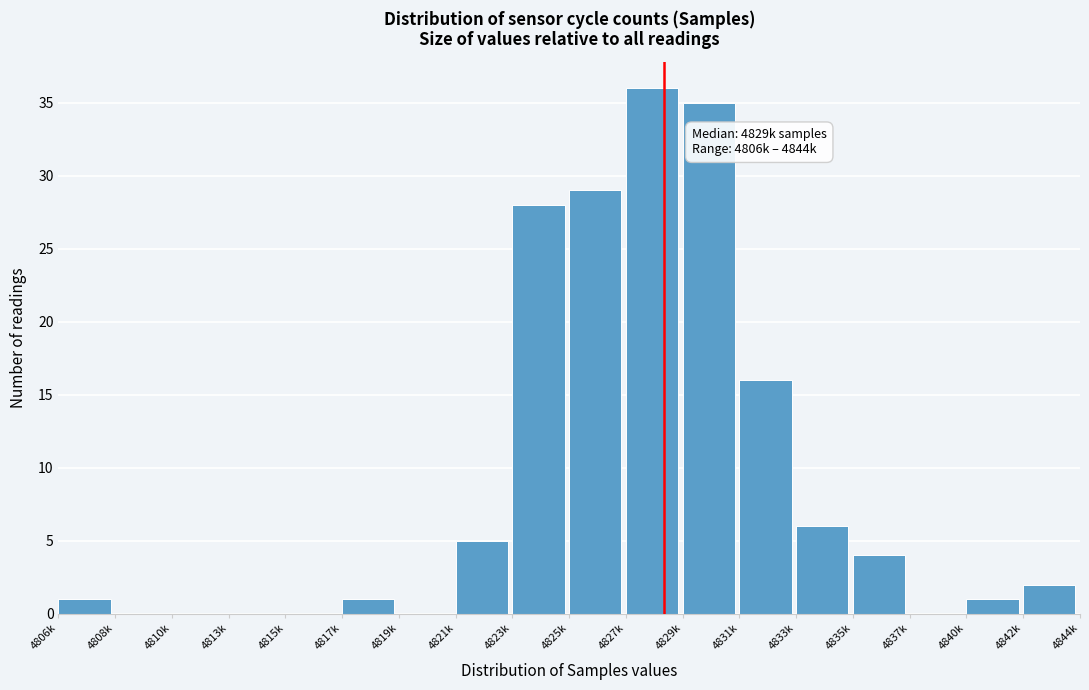

Reading left to right, list all the values displayed in this chart.

4806k=1	4808k=0	4810k=0	4813k=0	4815k=0	4817k=1	4819k=0	4821k=5	4823k=28	4825k=29	4827k=36	4829k=35	4831k=16	4833k=6	4835k=4	4837k=0	4840k=1	4842k=2